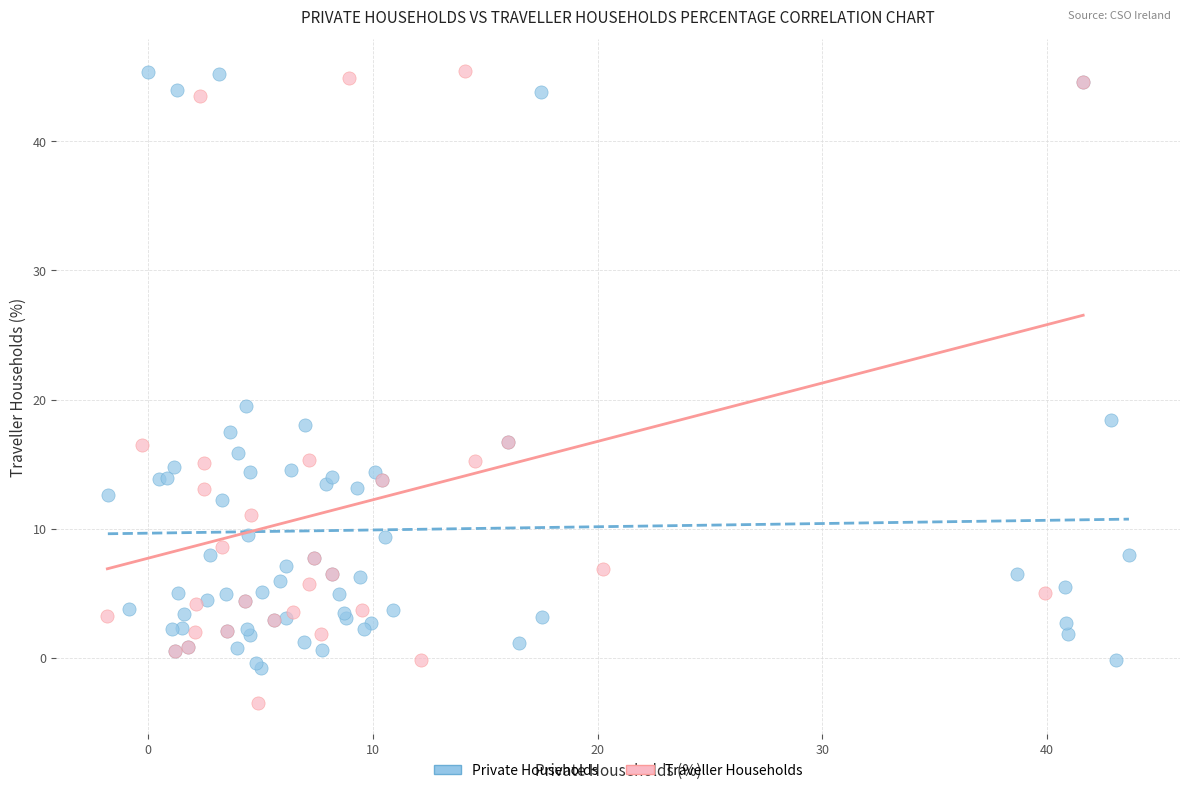

Which series contains the lowest Y value?

Traveller Households